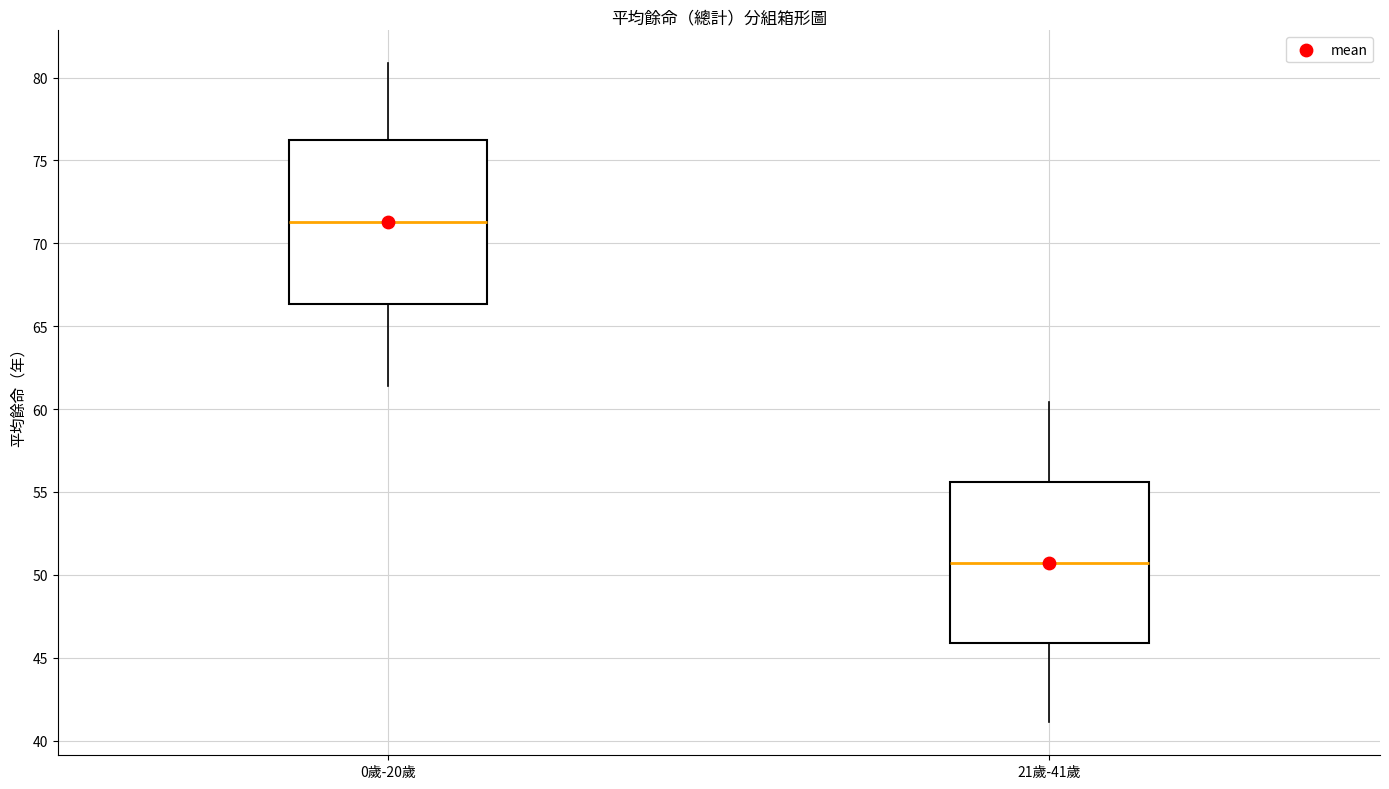

Reading left to right, transcribe this box plot: for each box, give where its median line is, the range the box spans, and where its two whiskers end, as read against the y-axis. The values are not printed on the chart, so give them approximately, as read against the axis.

0歲-20歲: median 71.5, box 66.5 to 76.0, whiskers 61.5 to 81.0
21歲-41歲: median 50.5, box 46.0 to 55.5, whiskers 41.0 to 60.5